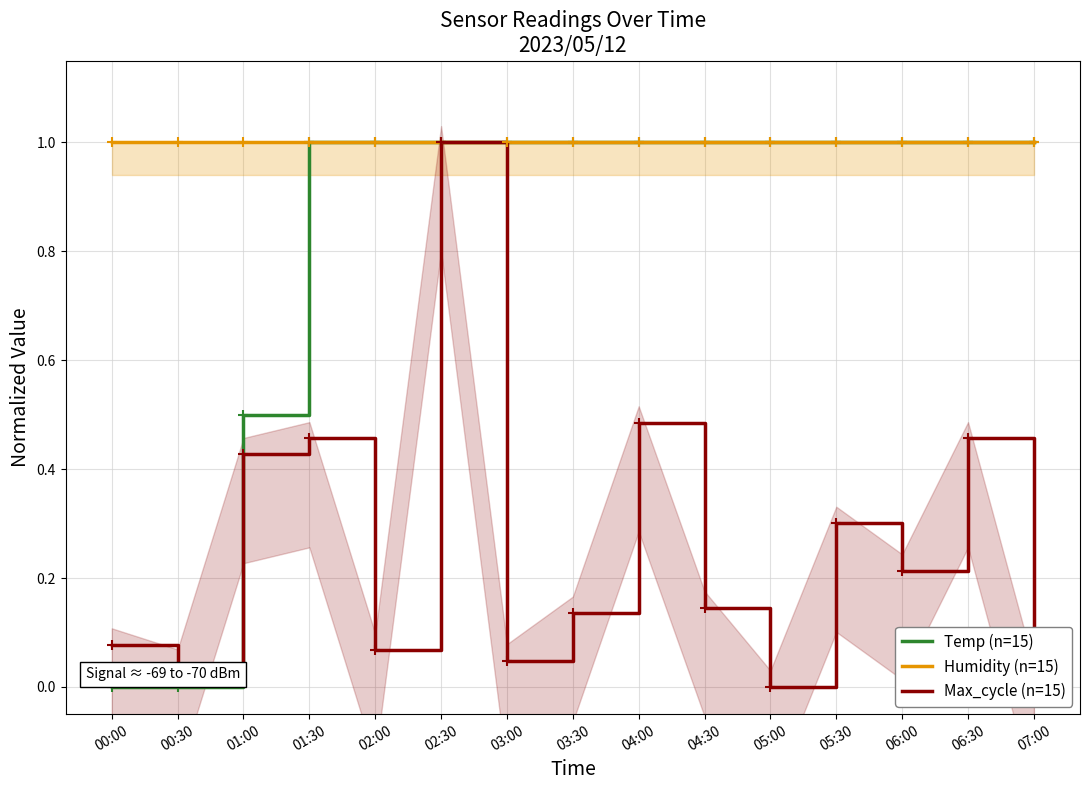

At which category does Max_cycle (n=15) reach its first local valley?

00:30